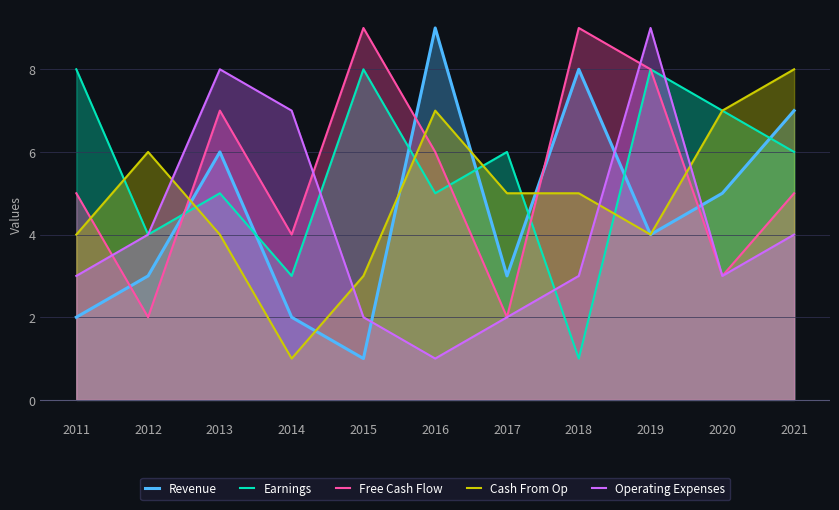

What is the sum of the Free Cash Flow values at 2018 and 2012?

11